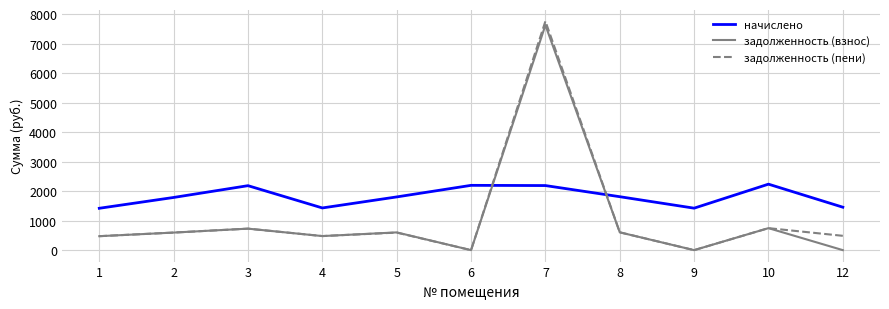

Is the value of задолженность (пени) at 12 greater than the value of задолженность (взнос) at 2?

No